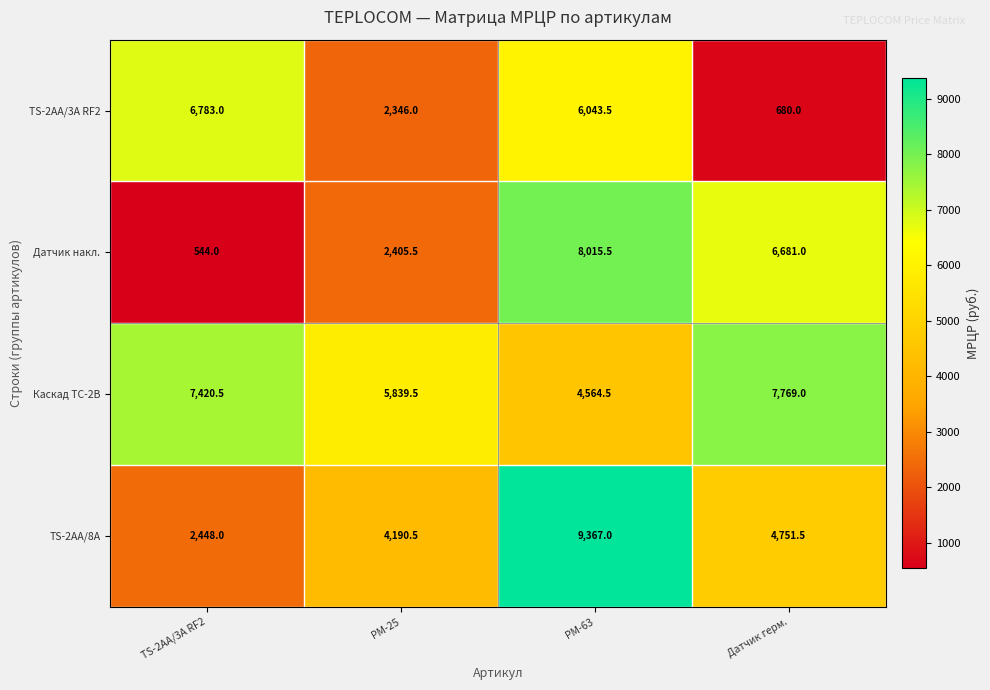

Is it true that TS-2AA/3A RF2 equals 680.0 at Датчик герм.?

True